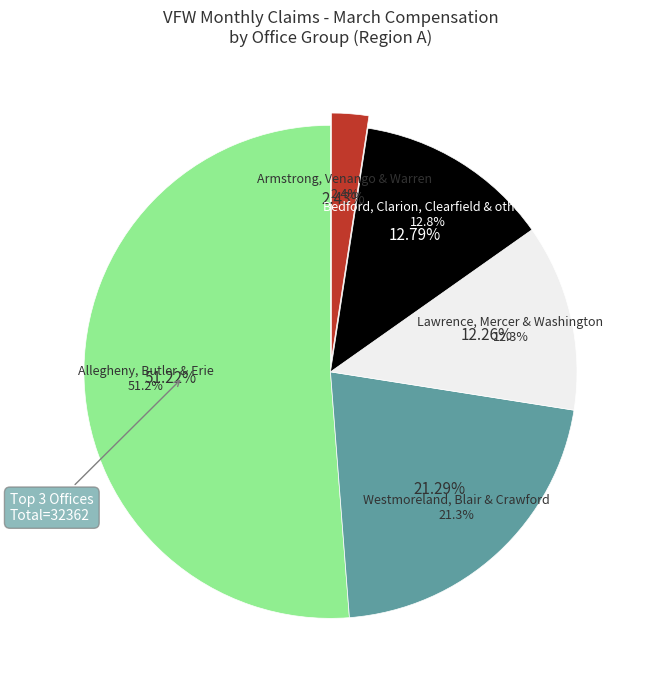

Do Mercer and Warren together represent more than half of the pie?

No